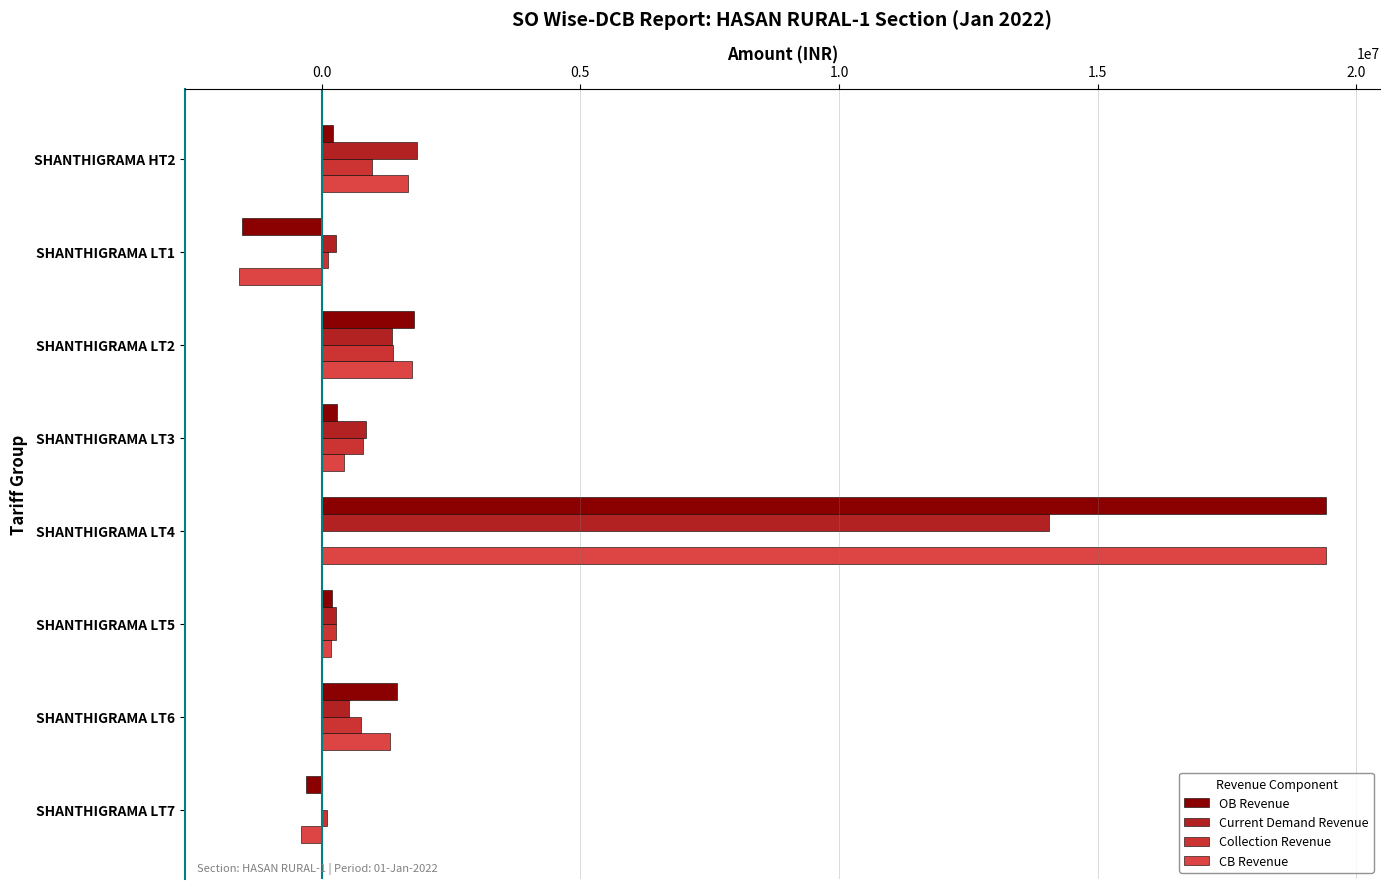

Where is Collection Revenue nearest to the value 693492?

SHANTHIGRAMA LT6